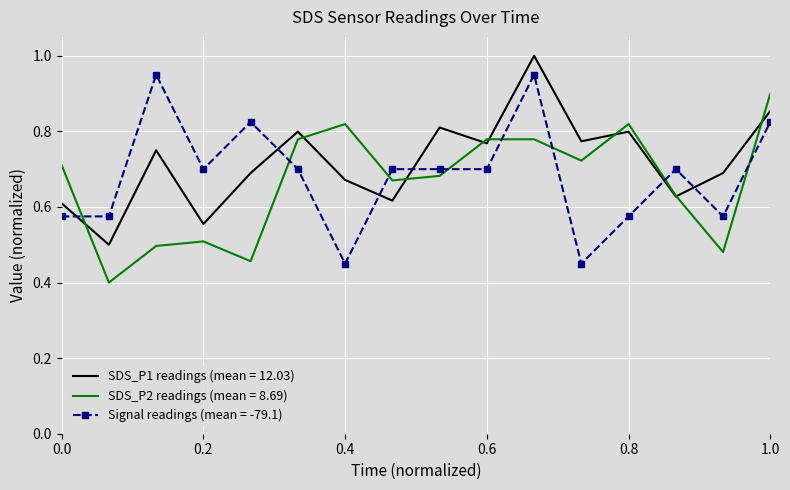

Rank the series by their maximum value, from lowest to highest.

SDS_P2 readings (mean = 8.69), Signal readings (mean = -79.1), SDS_P1 readings (mean = 12.03)